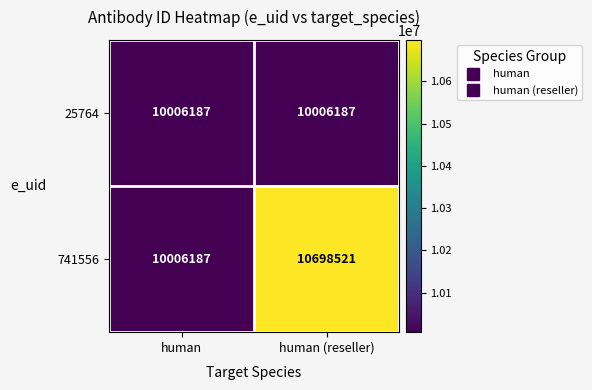

What is the total value across all series at human?

20012374